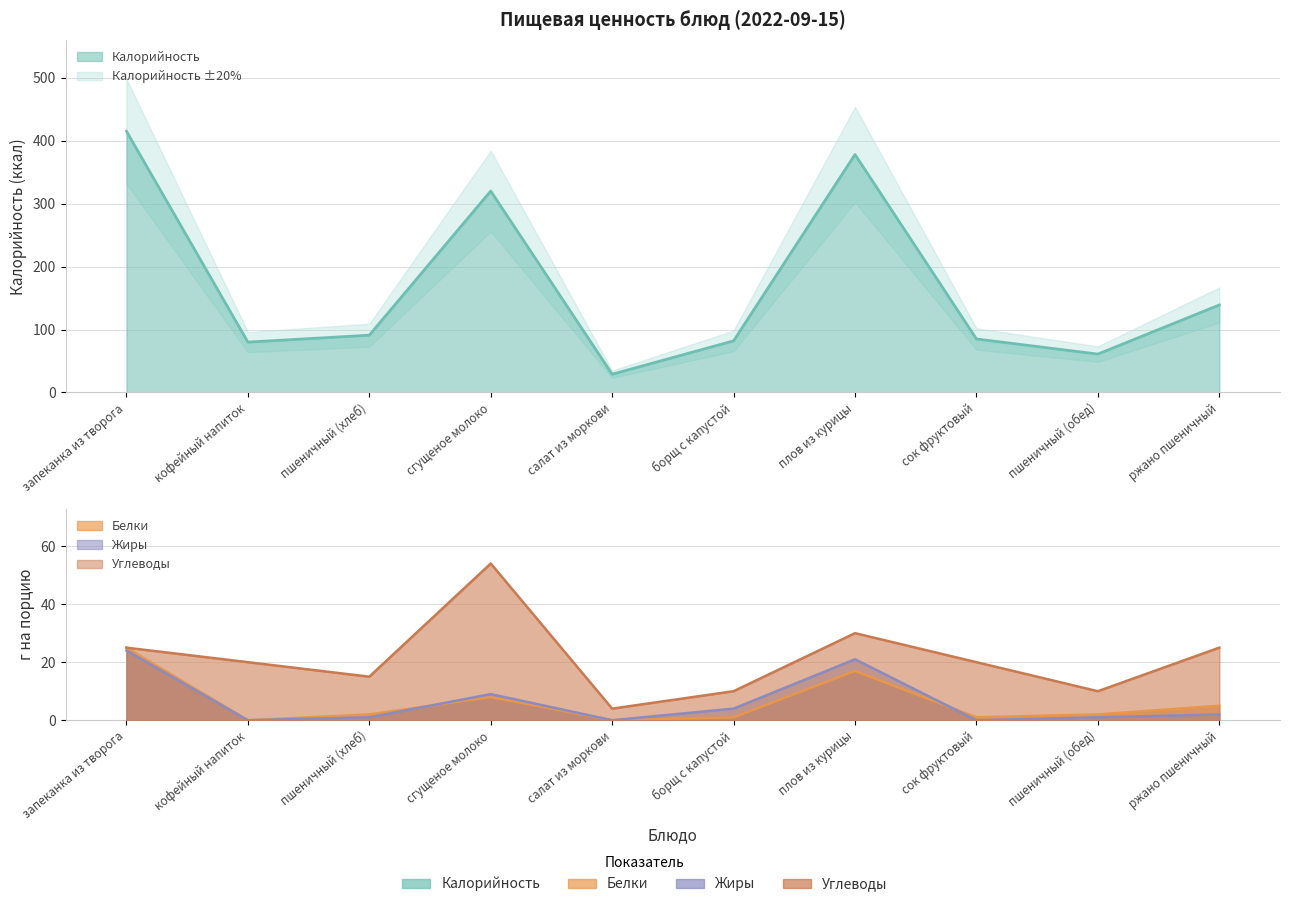

What position from the left is сгущеное молоко?

4